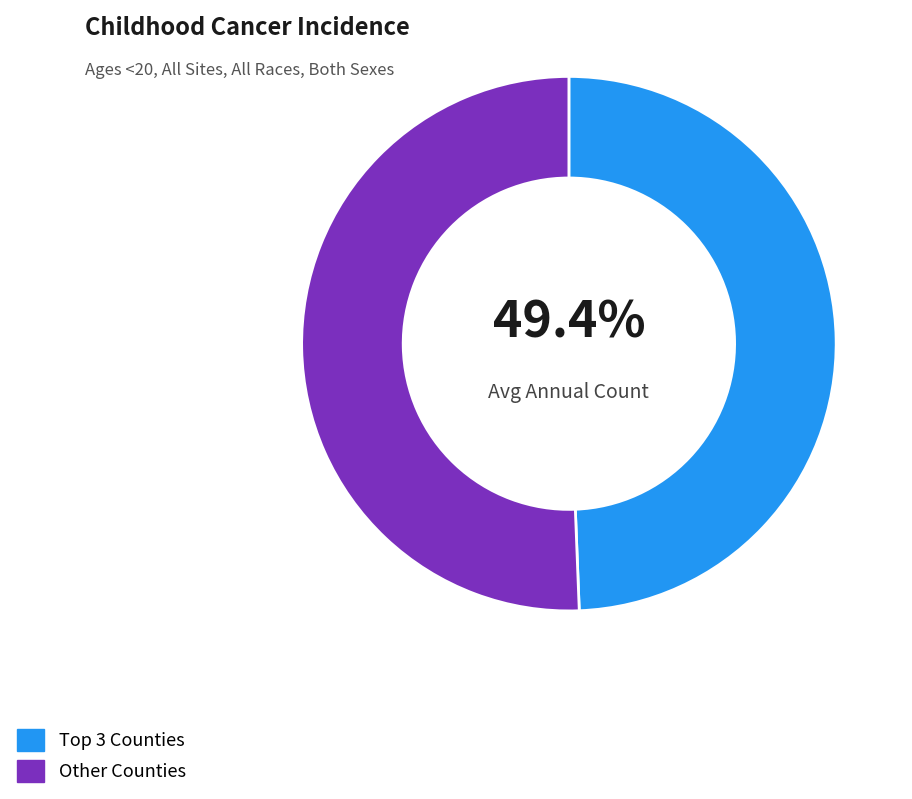

Does Other Counties represent more than half of the total?

Yes